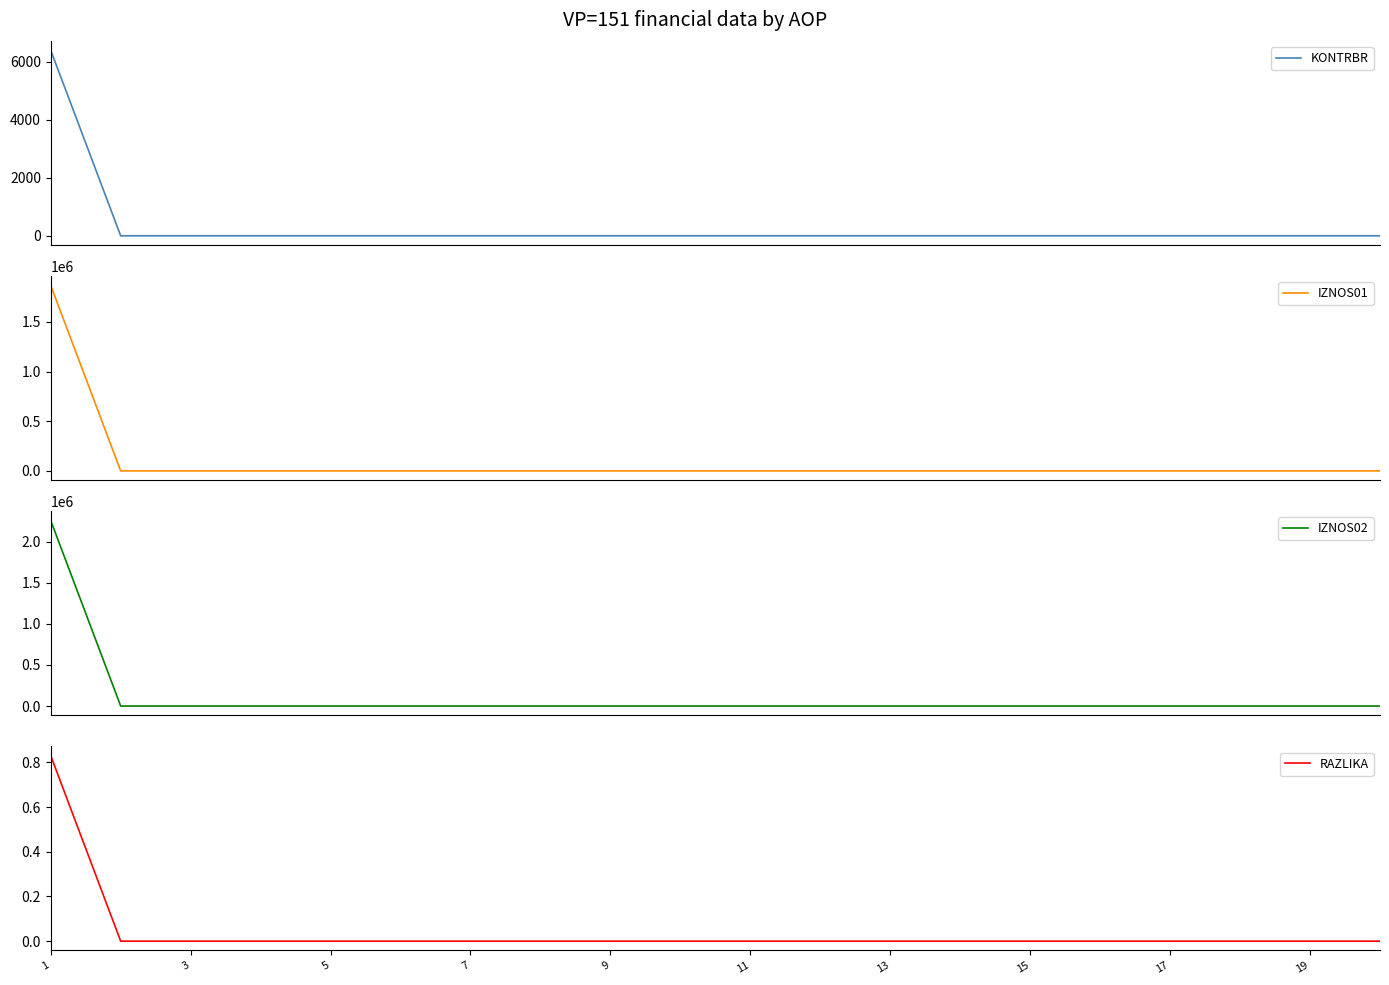

Reading right to left, extract all data points from this chart.

KONTRBR: 0.0	0.0	0.0	0.0	0.0	0.0	0.0	0.0	0.0	0.0	0.0	0.0	0.0	0.0	0.0	0.0	0.0	0.0	0.0	6387.4
IZNOS01: 0.0	0.0	0.0	0.0	0.0	0.0	0.0	0.0	0.0	0.0	0.0	0.0	0.0	0.0	0.0	0.0	0.0	0.0	0.0	1866462.5
IZNOS02: 0.0	0.0	0.0	0.0	0.0	0.0	0.0	0.0	0.0	0.0	0.0	0.0	0.0	0.0	0.0	0.0	0.0	0.0	0.0	2260452.4
RAZLIKA: 0.0	0.0	0.0	0.0	0.0	0.0	0.0	0.0	0.0	0.0	0.0	0.0	0.0	0.0	0.0	0.0	0.0	0.0	0.0	0.8